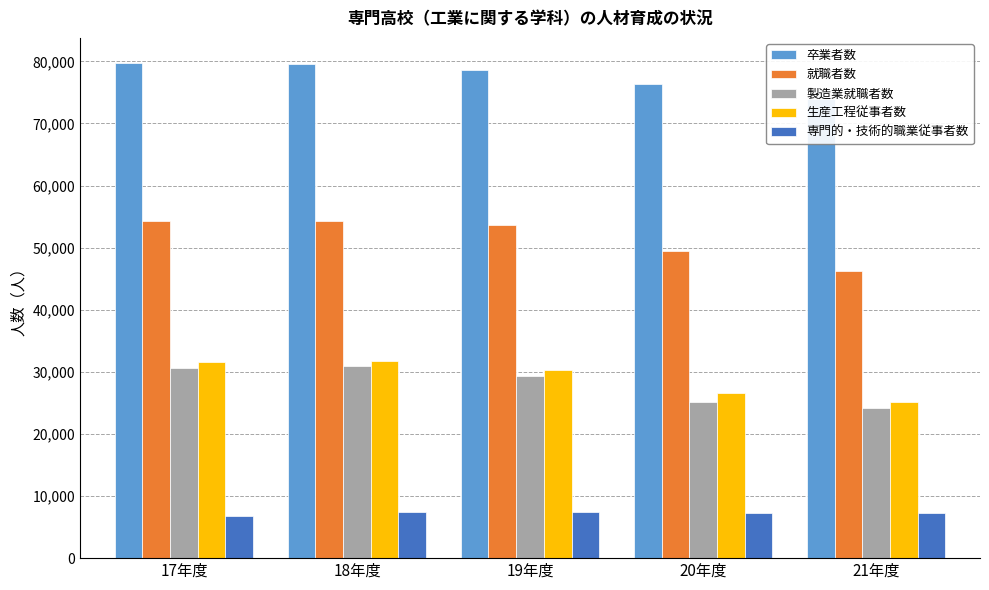

Which category has the lowest value across all series?

17年度